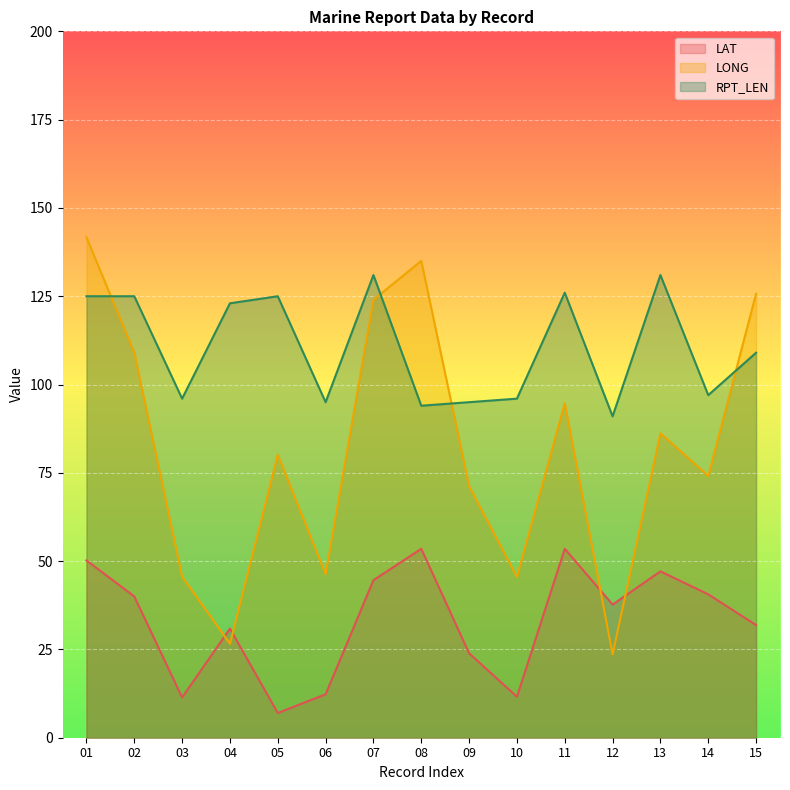

Reading left to right, transcribe all the data shown in this chart.

LAT: 50.2	40.0	11.4	30.9	7.0	12.3	44.6	53.5	23.9	11.6	53.5	37.7	47.1	40.6	31.9
LONG: 141.7	109.0	45.6	26.6	80.1	46.3	124.0	135.0	71.2	45.5	94.7	23.6	86.2	74.1	125.7
RPT_LEN: 125.0	125.0	96.0	123.0	125.0	95.0	131.0	94.0	95.0	96.0	126.0	91.0	131.0	97.0	109.0